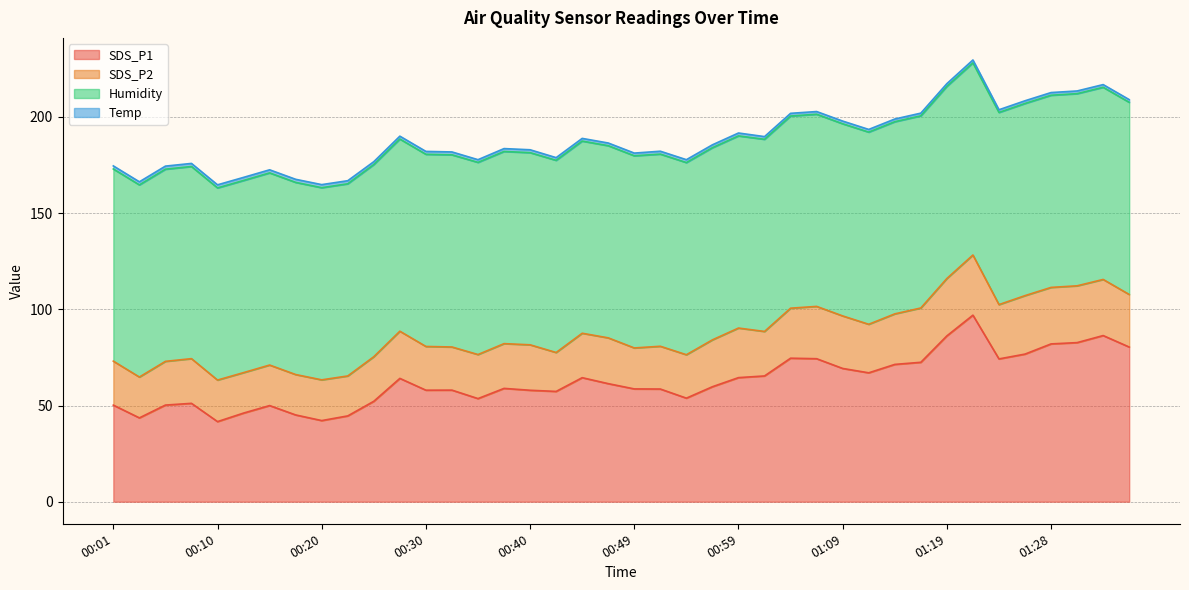

List the series in order of their overall mean, lowest first.

Temp, SDS_P2, SDS_P1, Humidity